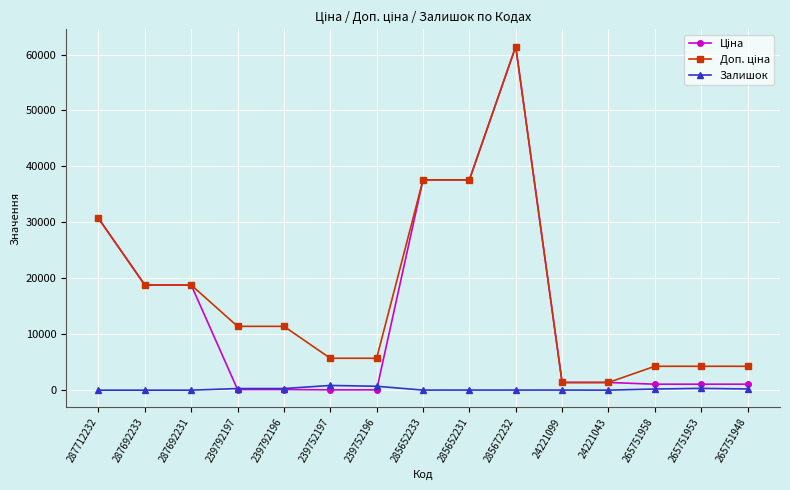

At which category is the sum across all series the highest?

285672232